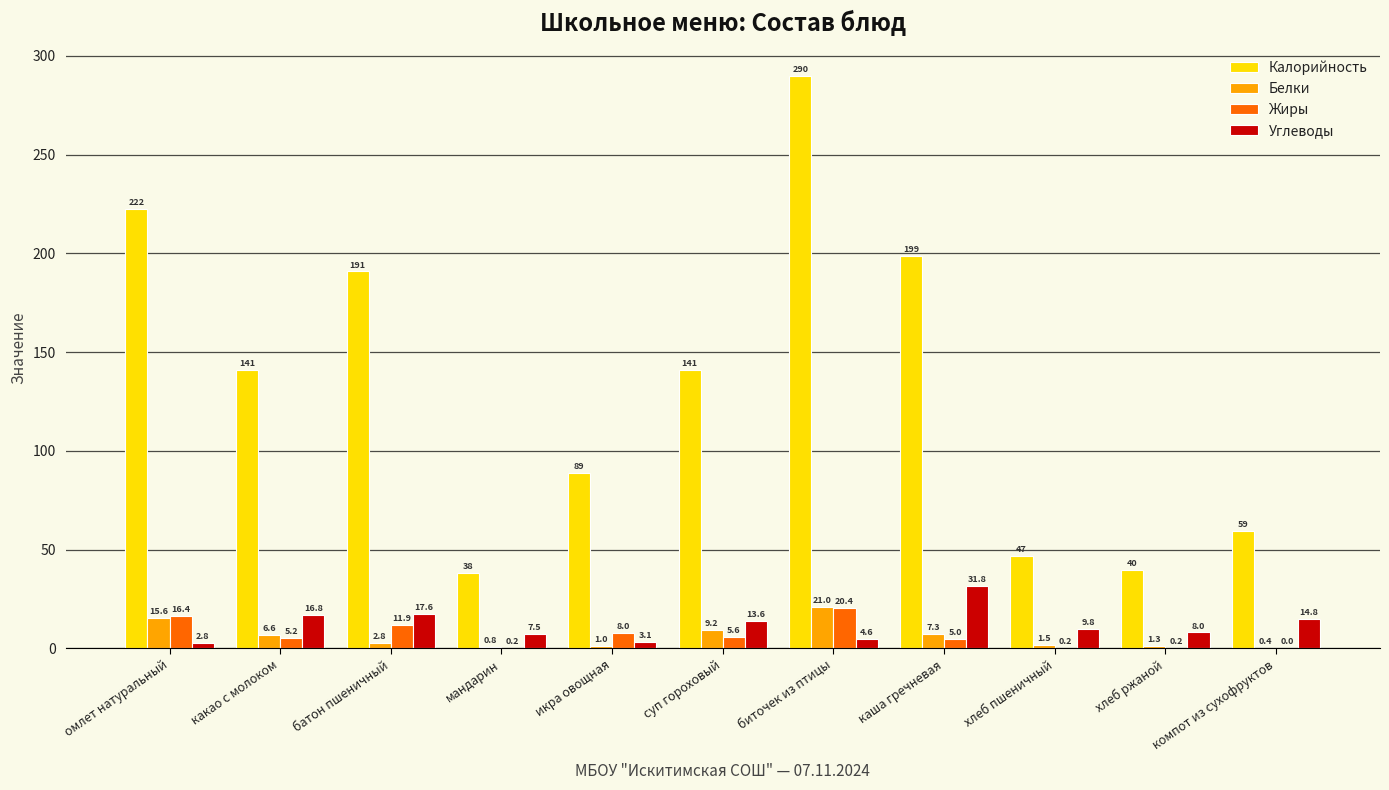

Is it true that Жиры equals 5.2 at какао с молоком?

True